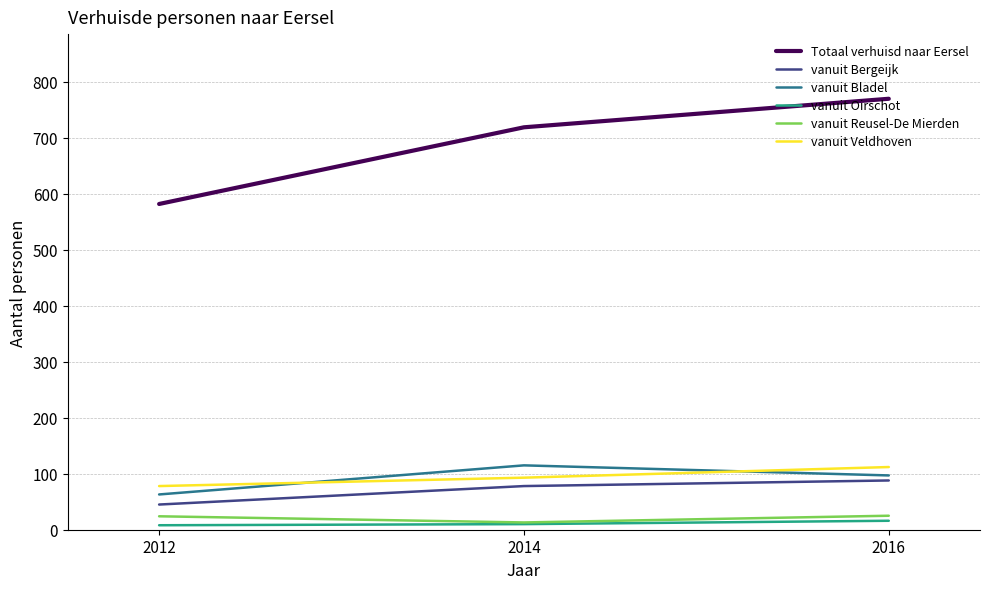

Does the chart display data point markers on the line(s)?

No